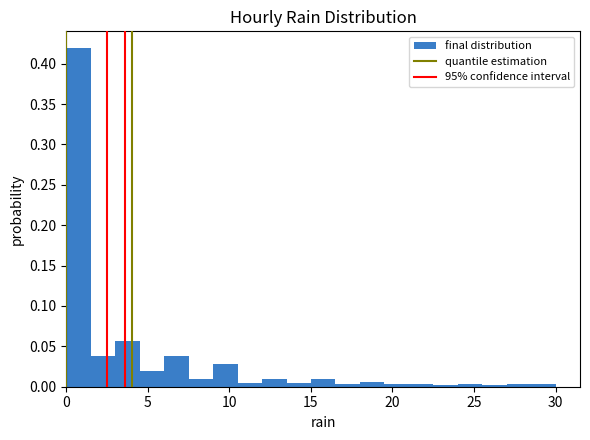

Read against the x-axis, roughly where is the centre of the tallest bar?

1.0